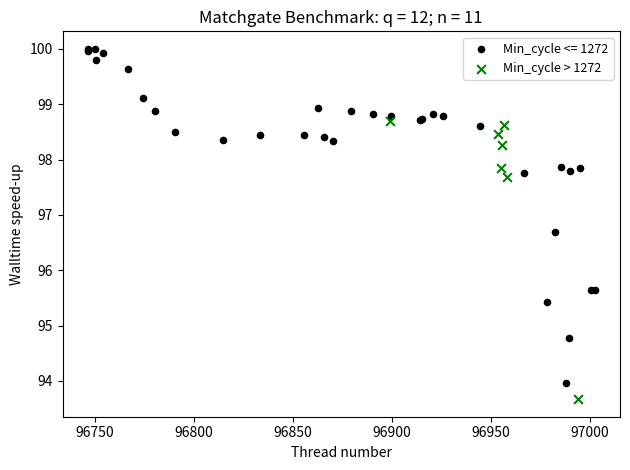

Which series has the widest spread of Y values?

Min_cycle <= 1272